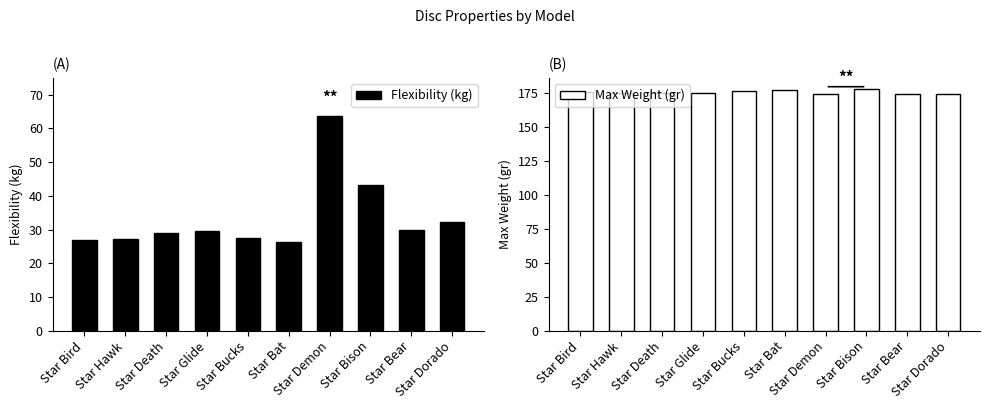

What is the smallest value displayed?

26.2